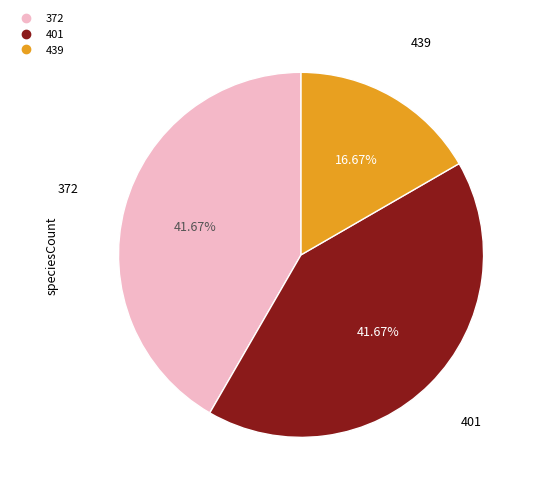

The 439 slice represents 26% of the pie. True or false?

False